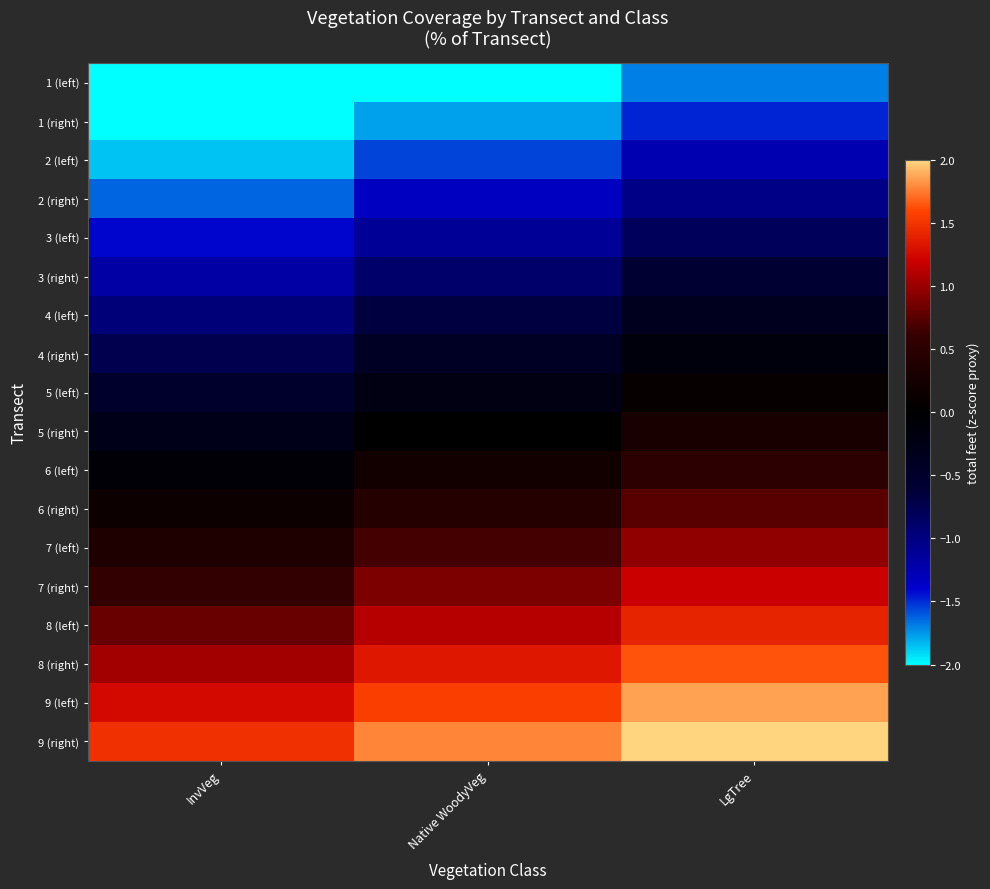

Which label corresponds to the largest value in the chart?

LgTree